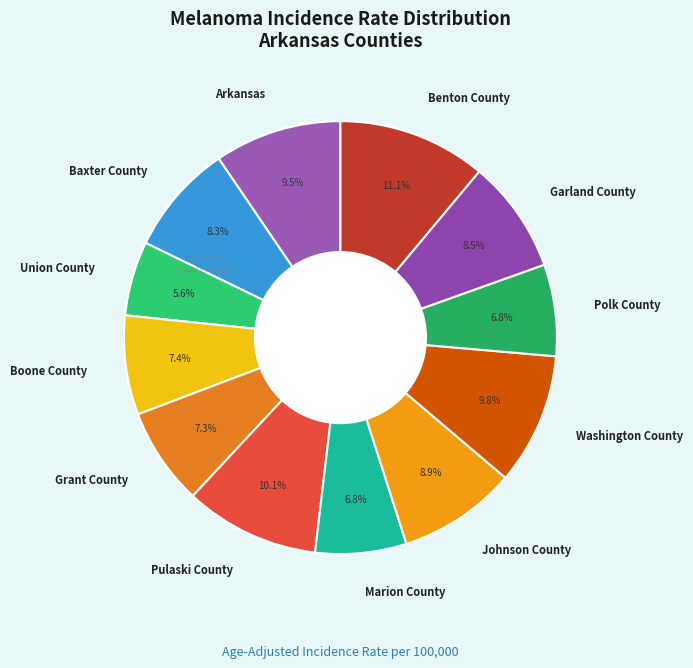

How much of the chart is everything except Garland County?

91.5%